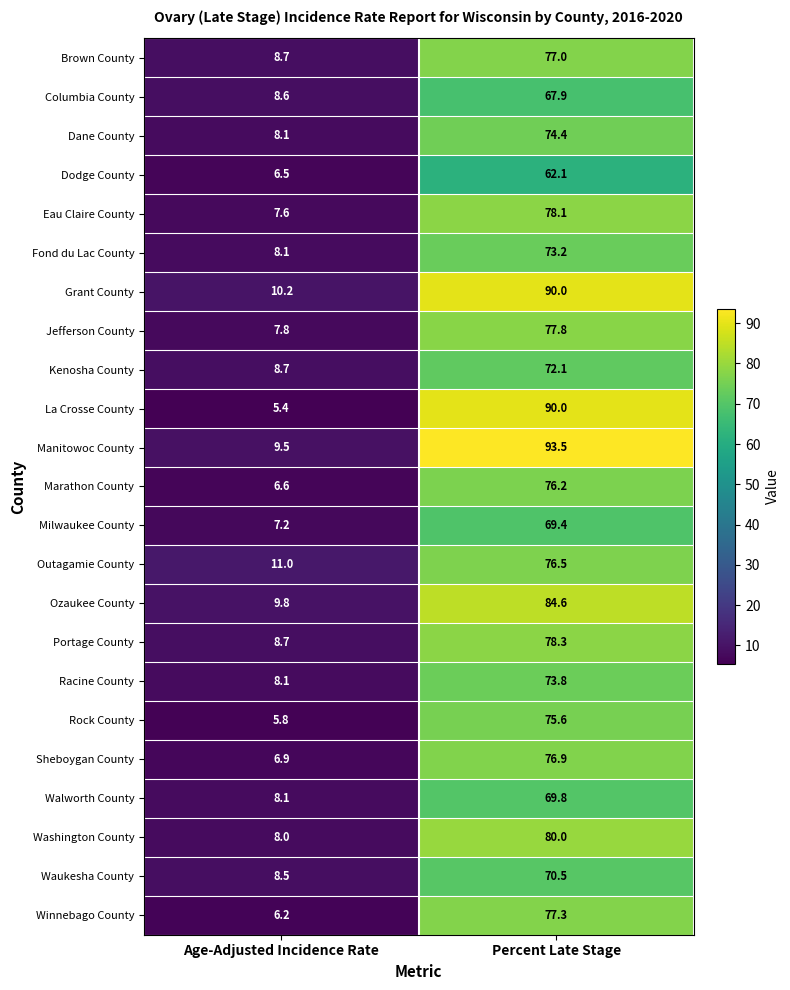

What is the average value of the Kenosha County series?

40.4